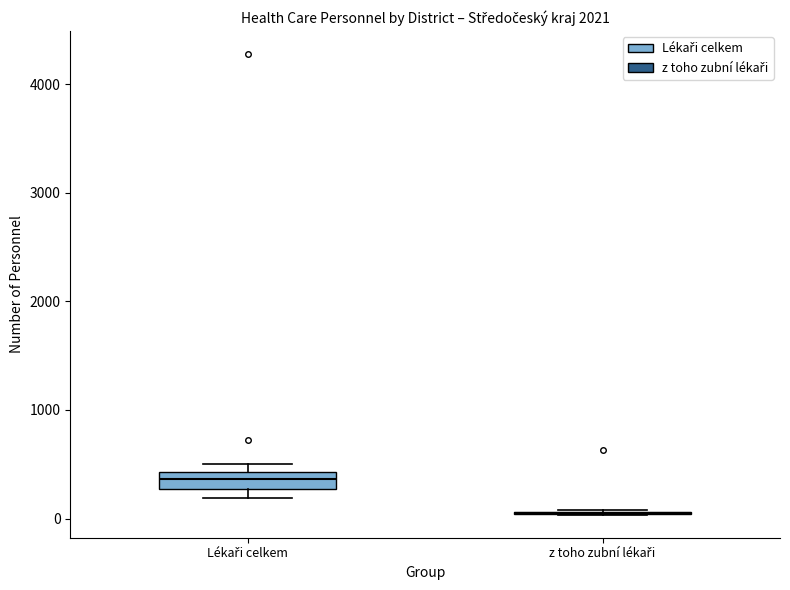

Reading left to right, read every box against the y-axis: the position of its median line, the range the box covers, and the ends of its whiskers. The values are not printed on the chart, so give them approximately, as read against the axis.

Lékaři celkem: median 400 (inside the box), box 300 to 400, whiskers 200 to 500
z toho zubní lékaři: box collapsed to a line at 100, whiskers 0 to 100